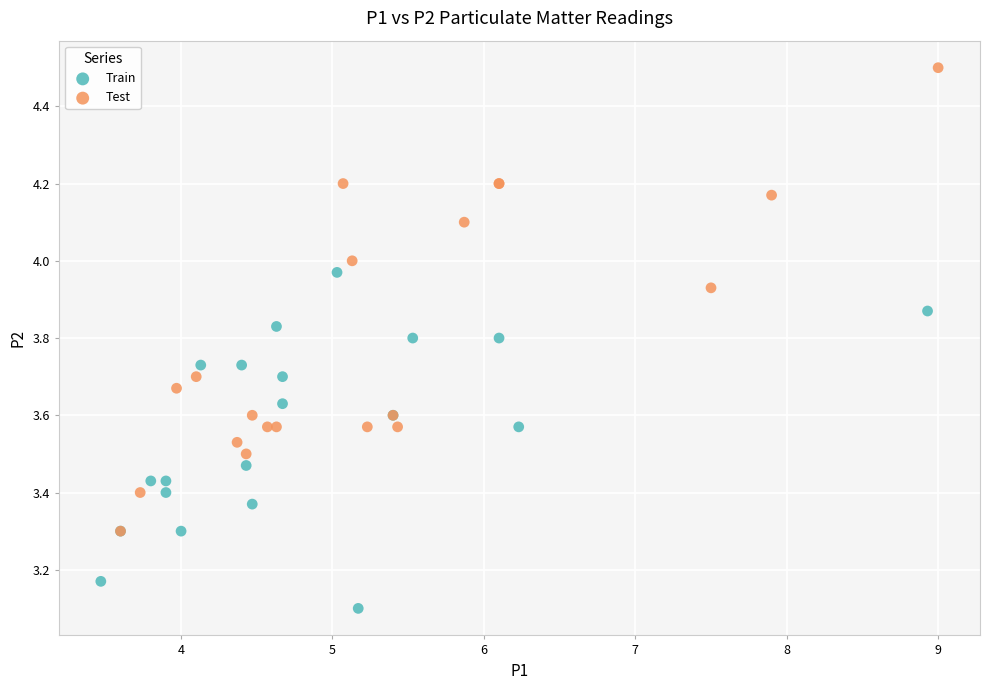

What are all the series names shown in the legend?

Train, Test